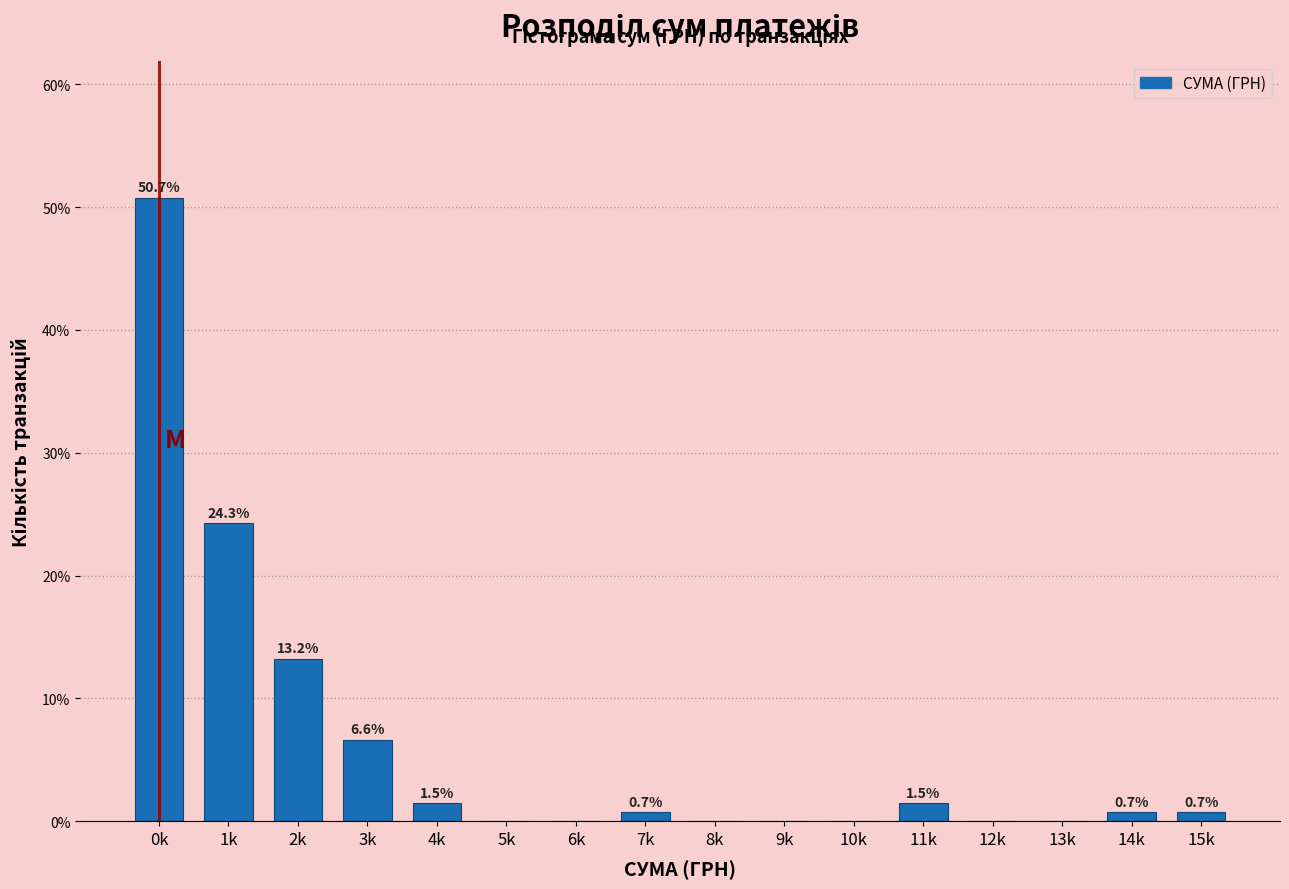

Reading right to left, what are all the values shown in this chart?

15k=0.7	14k=0.7	13k=0.0	12k=0.0	11k=1.5	10k=0.0	9k=0.0	8k=0.0	7k=0.7	6k=0.0	5k=0.0	4k=1.5	3k=6.6	2k=13.2	1k=24.3	0k=50.7